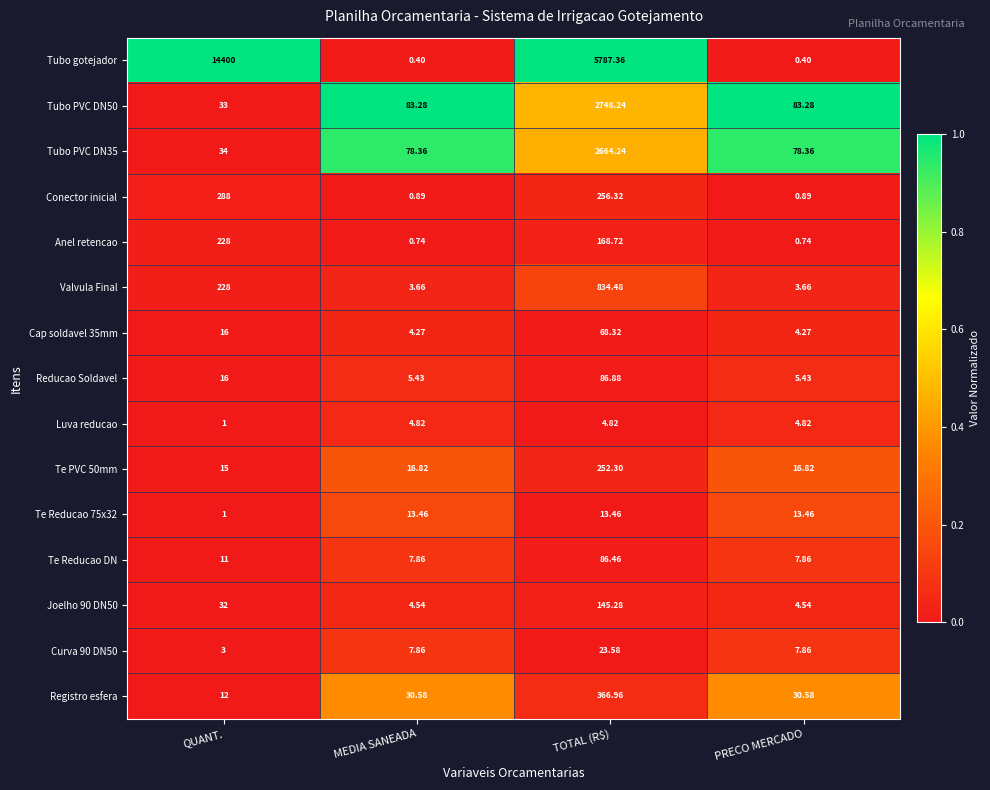

Which series changed the most between QUANT. and TOTAL (R$)?

Tubo gotejador